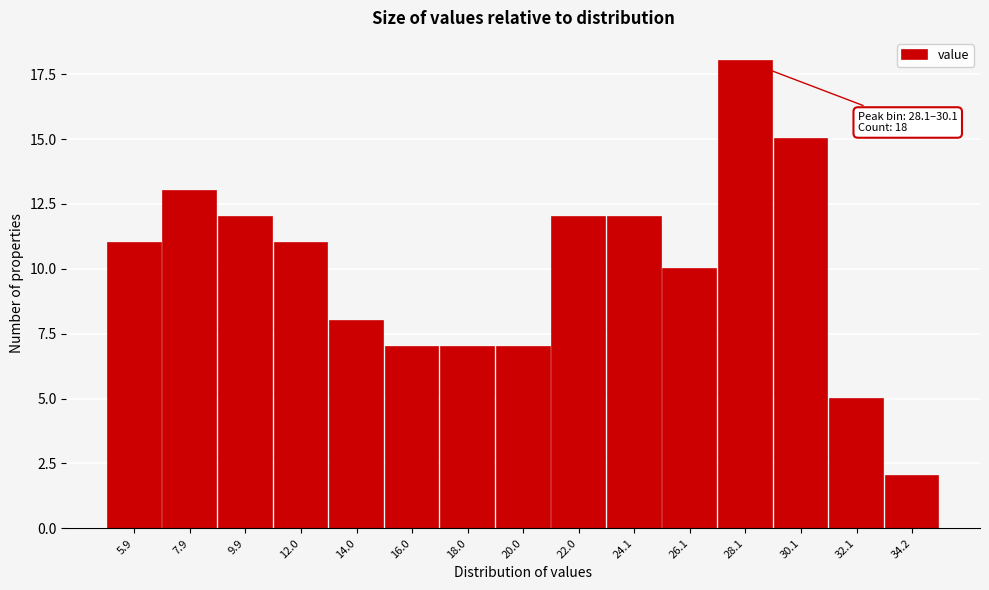

Reading right to left, extract all data points from this chart.

2	5	15	18	10	12	12	7	7	7	8	11	12	13	11